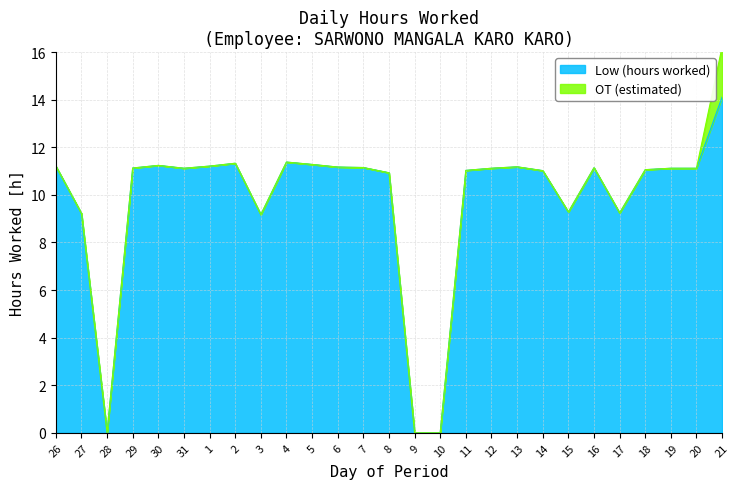

What is the maximum value shown in the chart?

14.1